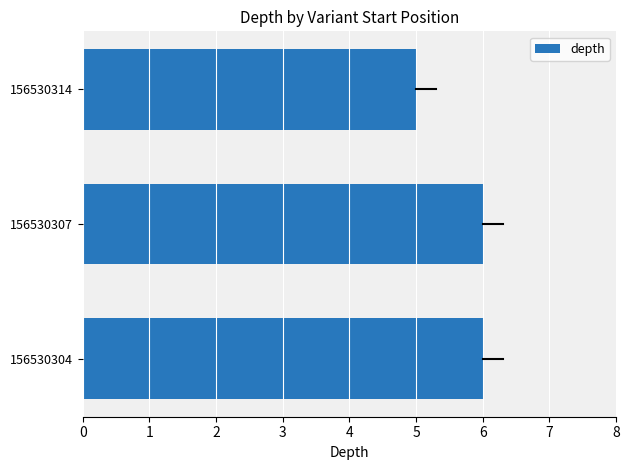

Reading bottom to top, extract all data points from this chart.

6	6	5